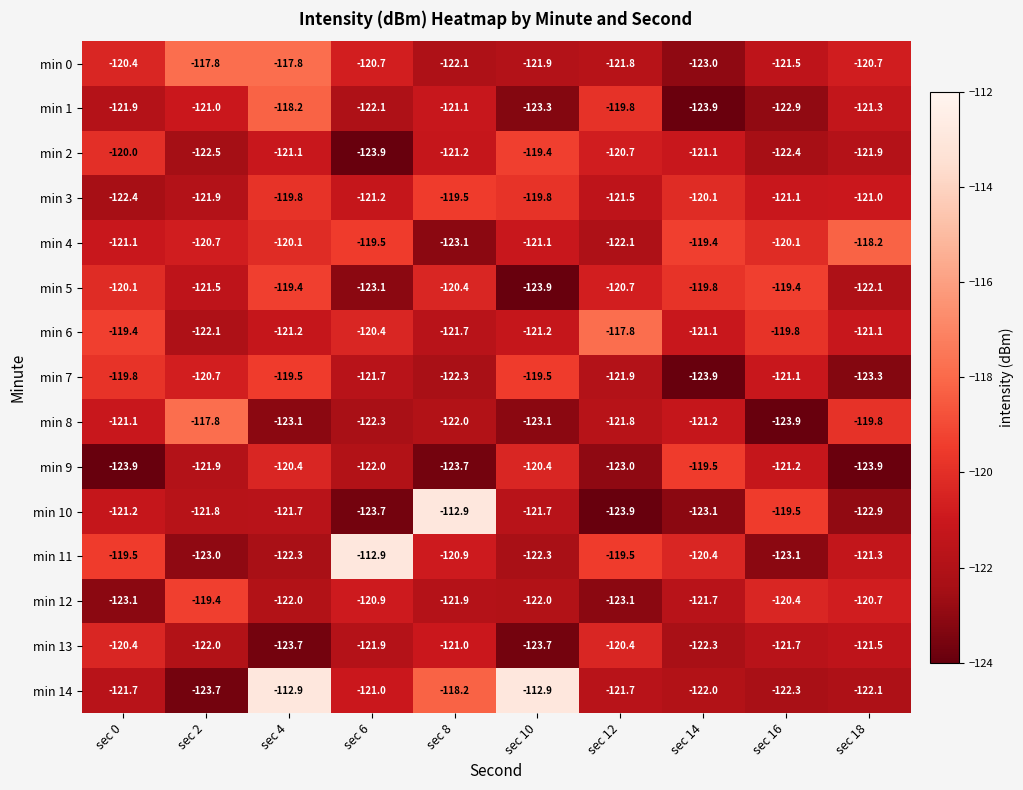

What is the smallest value displayed?

-123.9